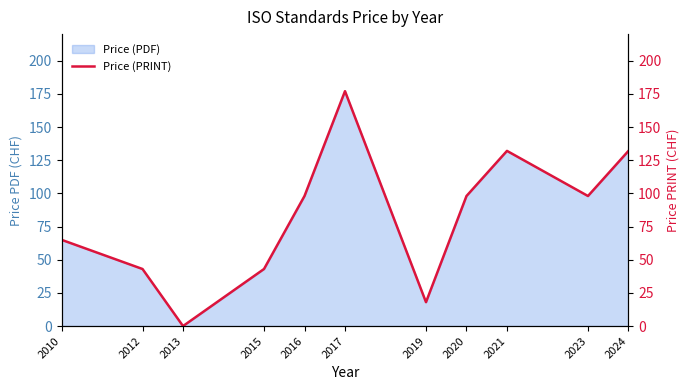

Approximately how many times larger is the value at 2019 compared to 2010?

0.3